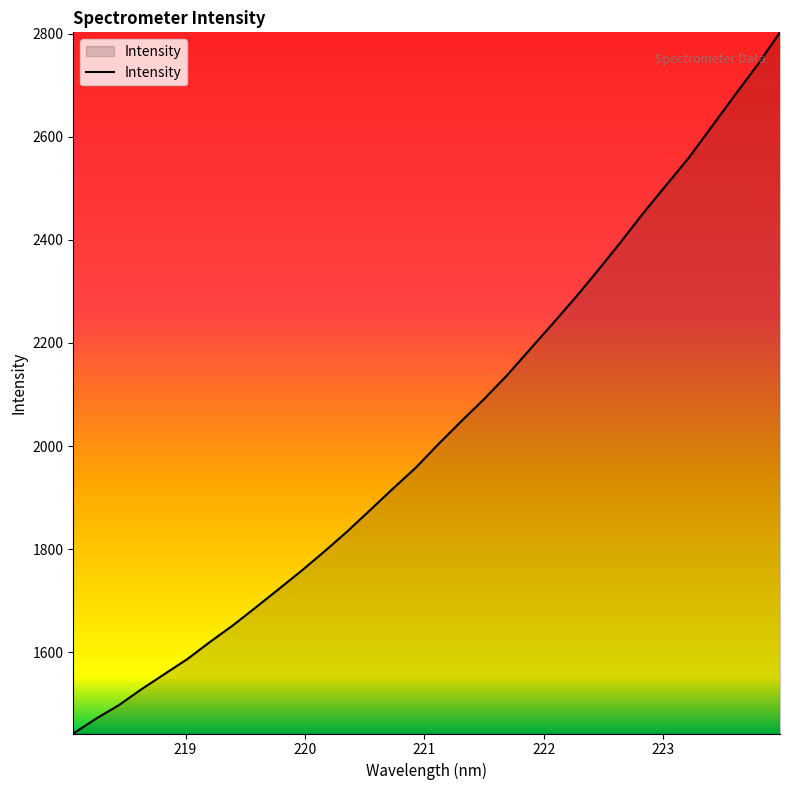

What is the difference between the maximum and minimum values?

1361.0